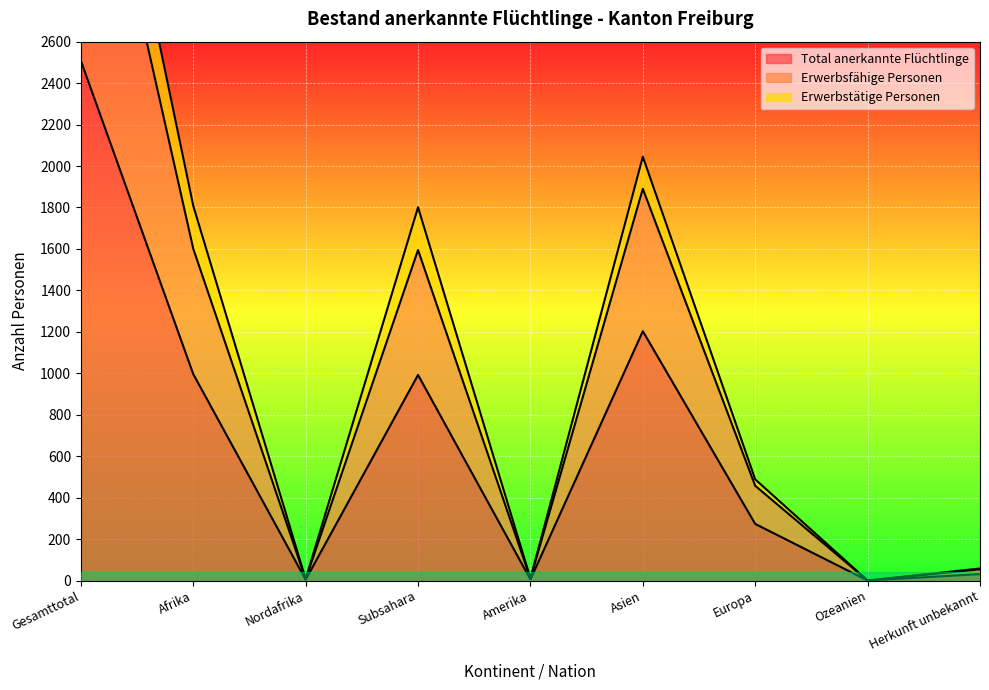

What is the difference between the maximum and second lowest values in the Erwerbstätige Personen series?

4005